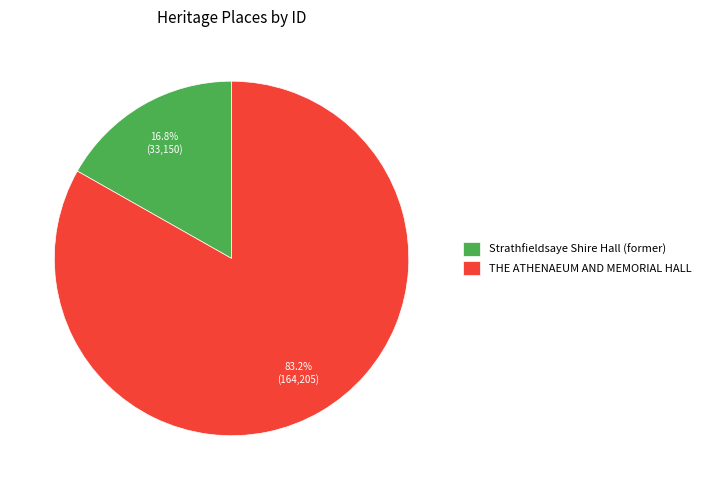

Which slice is the largest?

THE ATHENAEUM AND MEMORIAL HALL